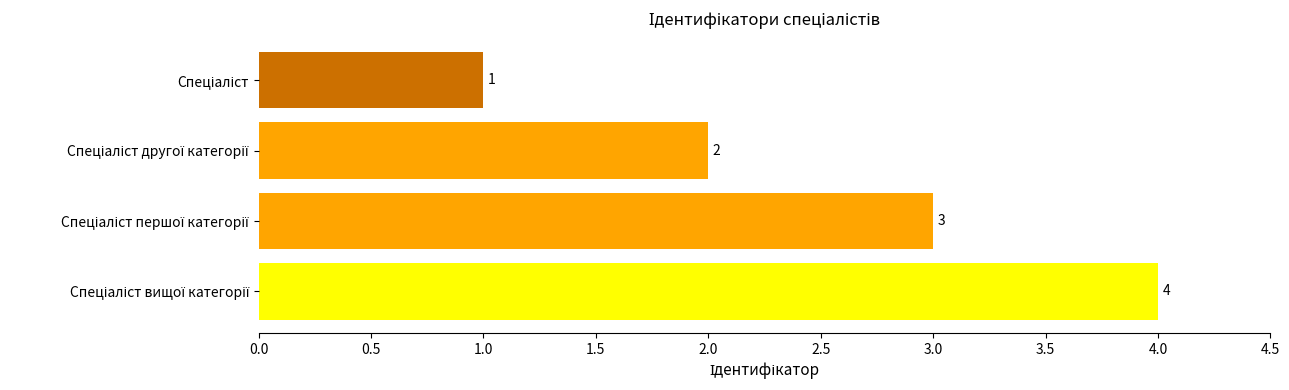

What is the sum of all values?

10